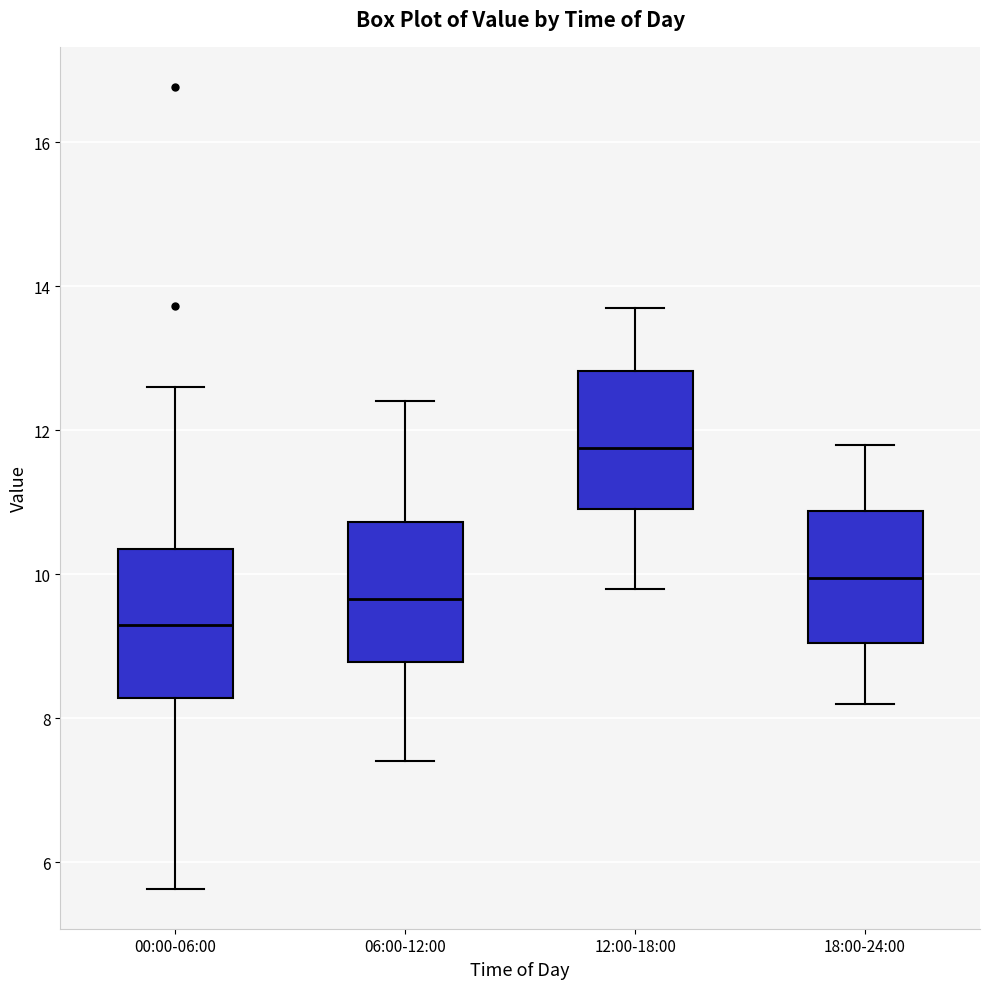

Reading left to right, transcribe this box plot: for each box, give where its median line is, the range the box spans, and where its two whiskers end, as read against the y-axis. The values are not printed on the chart, so give them approximately, as read against the axis.

00:00-06:00: median 9.4, box 8.2 to 10.4, whiskers 5.6 to 12.6
06:00-12:00: median 9.6, box 8.8 to 10.8, whiskers 7.4 to 12.4
12:00-18:00: median 11.8, box 11.0 to 12.8, whiskers 9.8 to 13.8
18:00-24:00: median 10.0, box 9.0 to 10.8, whiskers 8.2 to 11.8